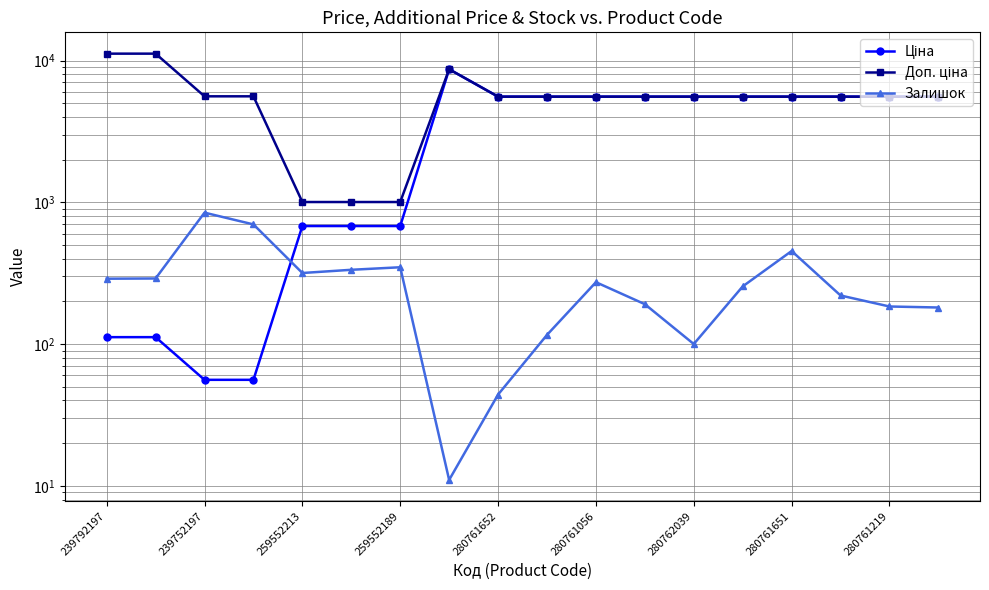

True or false: Доп. ціна and Ціна cross at least once.

False